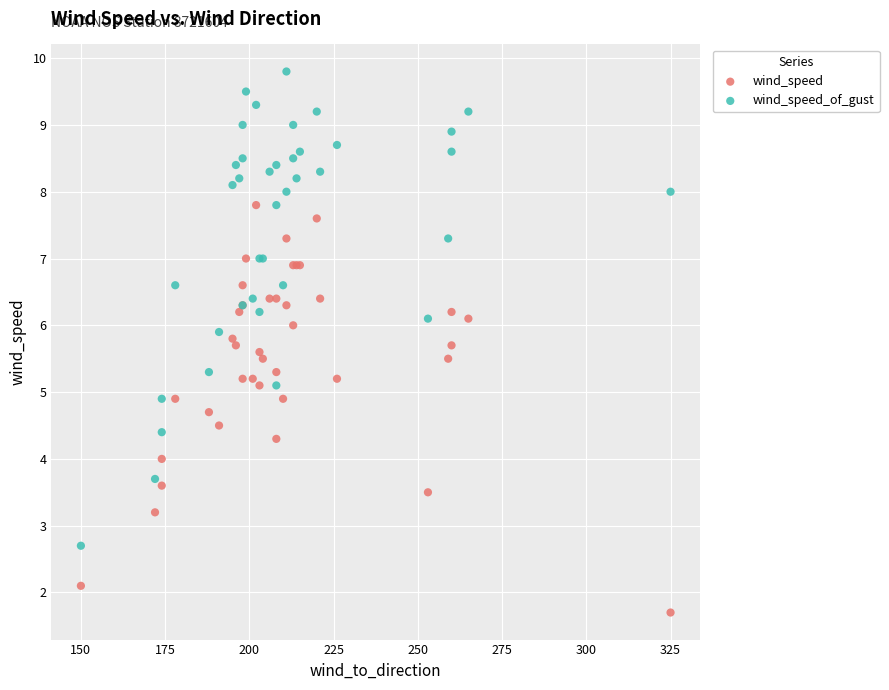

Which series contains the highest Y value?

wind_speed_of_gust